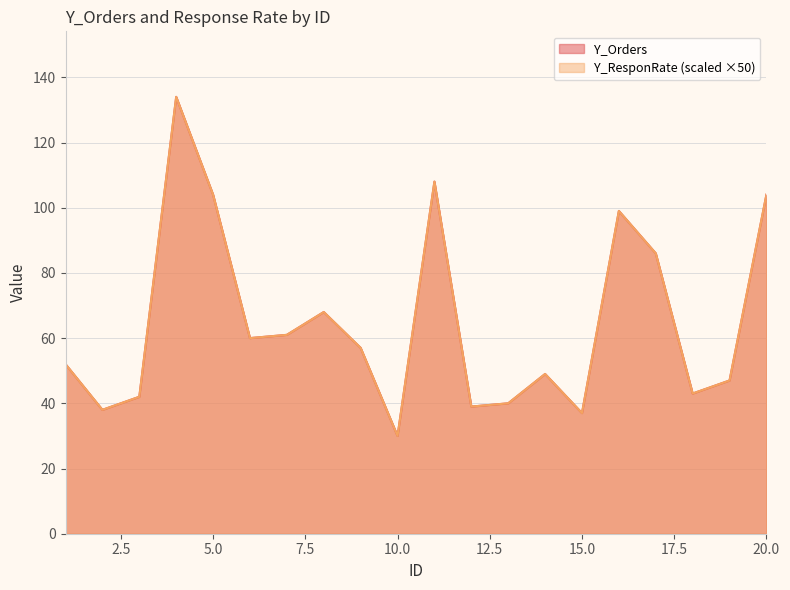

True or false: Y_ResponRate has a value of 14.2 at 1.

False